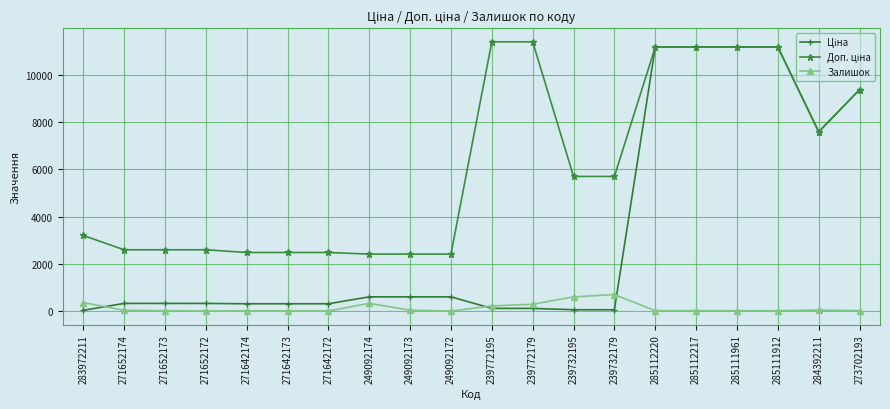

What is the average value of the Залишок series?

137.2